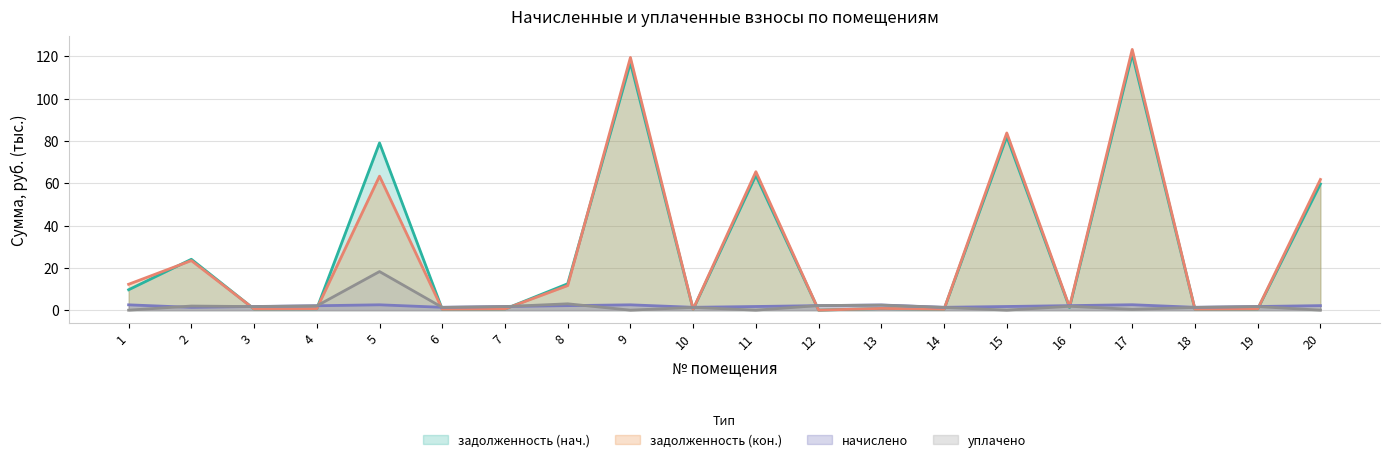

True or false: задолженность (кон.) has more than 0 points higher than both neighbors.

True